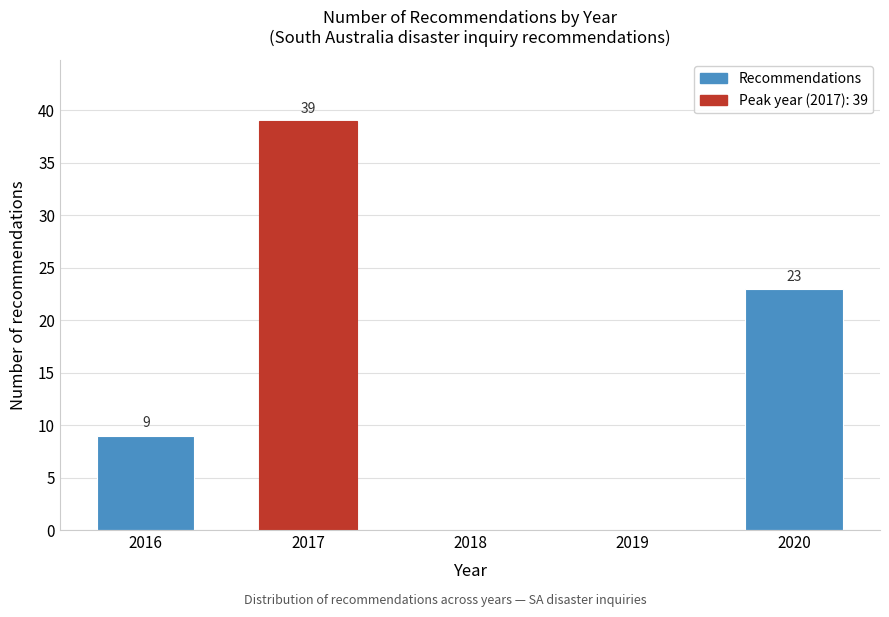

Reading left to right, transcribe all the data shown in this chart.

2016=9	2017=39	2018=0	2019=0	2020=23